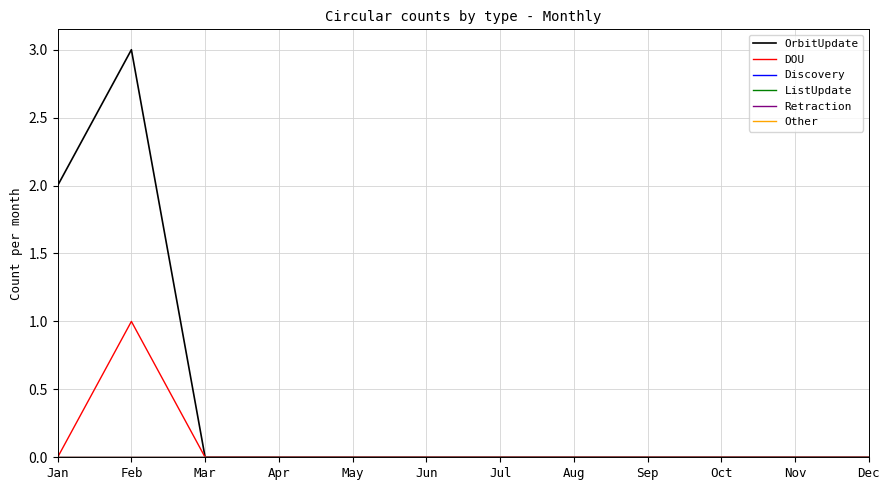

Which series has the largest total across all categories?

OrbitUpdate